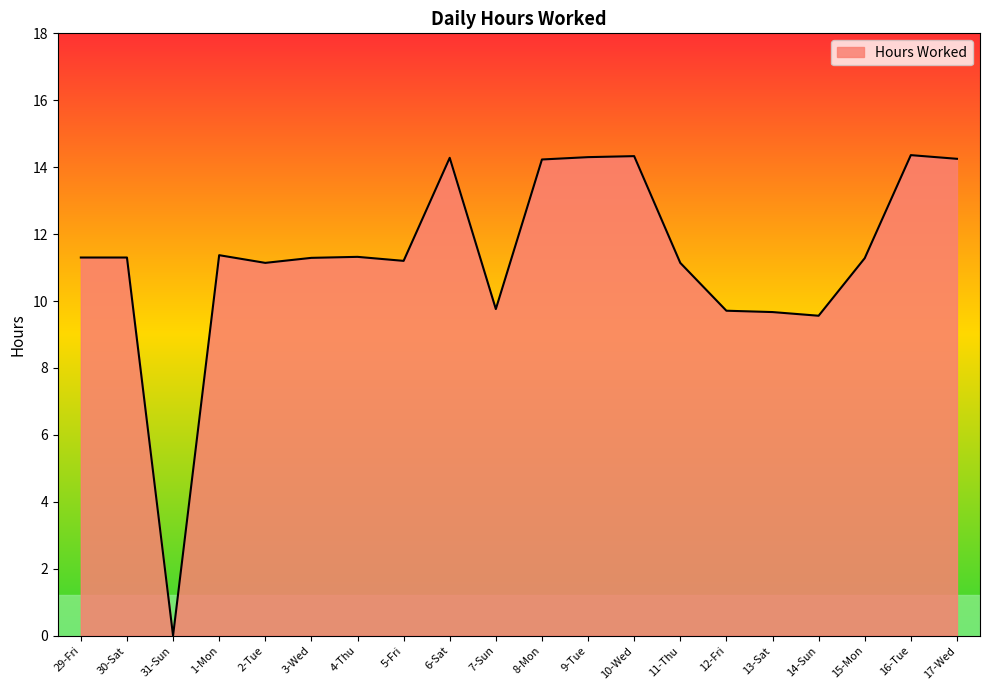

True or false: the data shows 11.1 at 11-Thu.

True